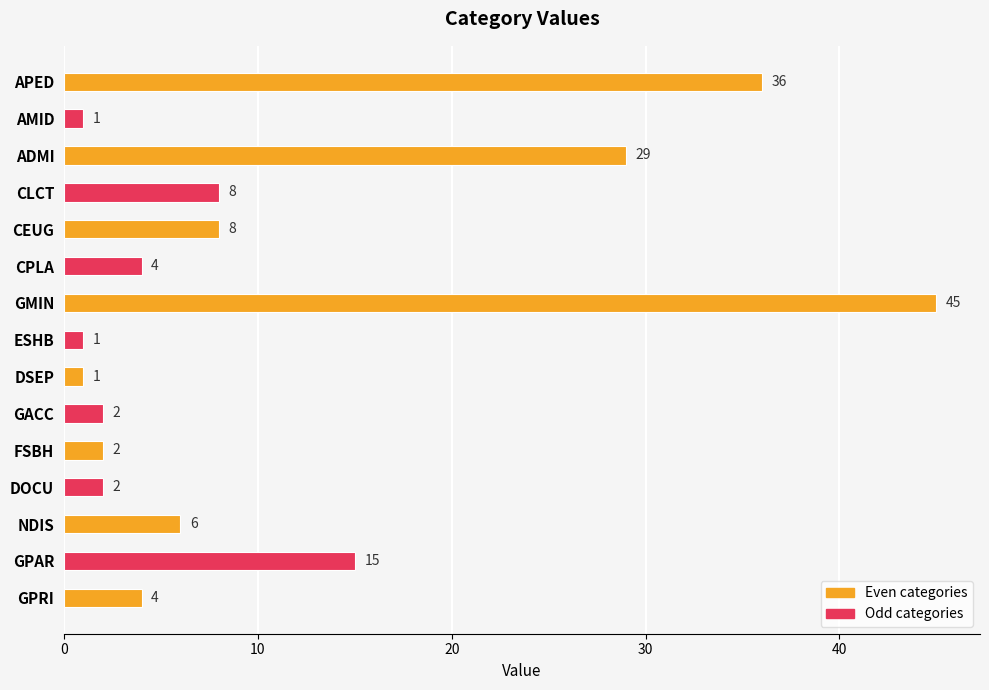

Reading bottom to top, extract all data points from this chart.

GPRI=4	GPAR=15	NDIS=6	DOCU=2	FSBH=2	GACC=2	DSEP=1	ESHB=1	GMIN=45	CPLA=4	CEUG=8	CLCT=8	ADMI=29	AMID=1	APED=36